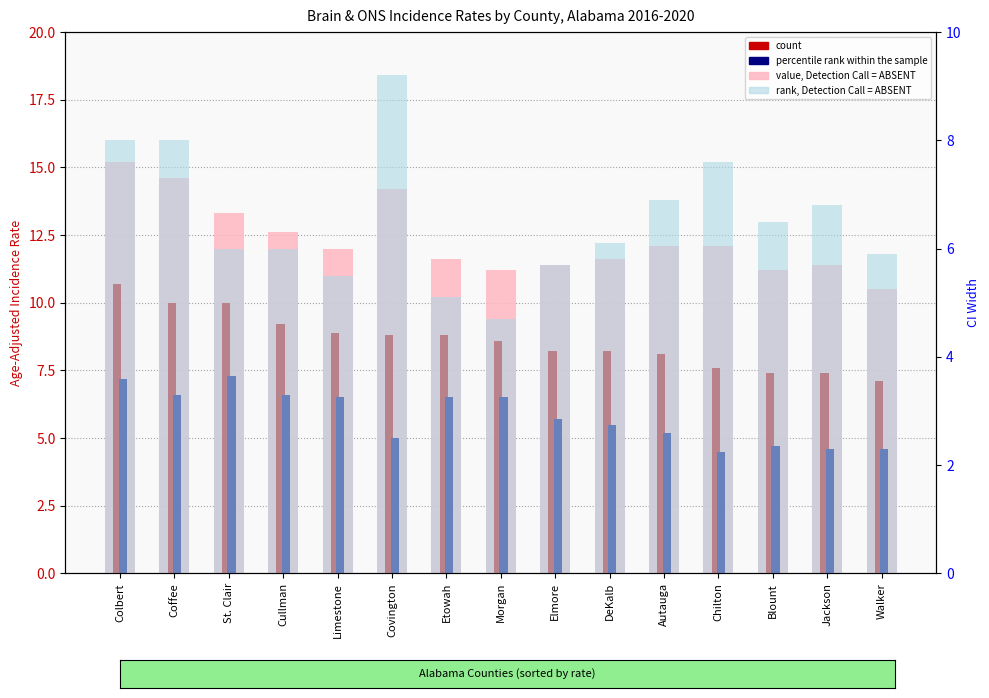

Reading left to right, what are all the values shown in this chart?

value, Detection Call = ABSENT: Colbert=15.2	Coffee=14.6	St. Clair=13.3	Cullman=12.6	Limestone=12.0	Covington=14.2	Etowah=11.6	Morgan=11.2	Elmore=11.4	DeKalb=11.6	Autauga=12.1	Chilton=12.1	Blount=11.2	Jackson=11.4	Walker=10.5
count: Colbert=10.7	Coffee=10.0	St. Clair=10.0	Cullman=9.2	Limestone=8.9	Covington=8.8	Etowah=8.8	Morgan=8.6	Elmore=8.2	DeKalb=8.2	Autauga=8.1	Chilton=7.6	Blount=7.4	Jackson=7.4	Walker=7.1
percentile rank within the sample: Colbert=7.2	Coffee=6.6	St. Clair=7.3	Cullman=6.6	Limestone=6.5	Covington=5.0	Etowah=6.5	Morgan=6.5	Elmore=5.7	DeKalb=5.5	Autauga=5.2	Chilton=4.5	Blount=4.7	Jackson=4.6	Walker=4.6
rank, Detection Call = ABSENT: Colbert=8.0	Coffee=8.0	St. Clair=6.0	Cullman=6.0	Limestone=5.5	Covington=9.2	Etowah=5.1	Morgan=4.7	Elmore=5.7	DeKalb=6.1	Autauga=6.9	Chilton=7.6	Blount=6.5	Jackson=6.8	Walker=5.9